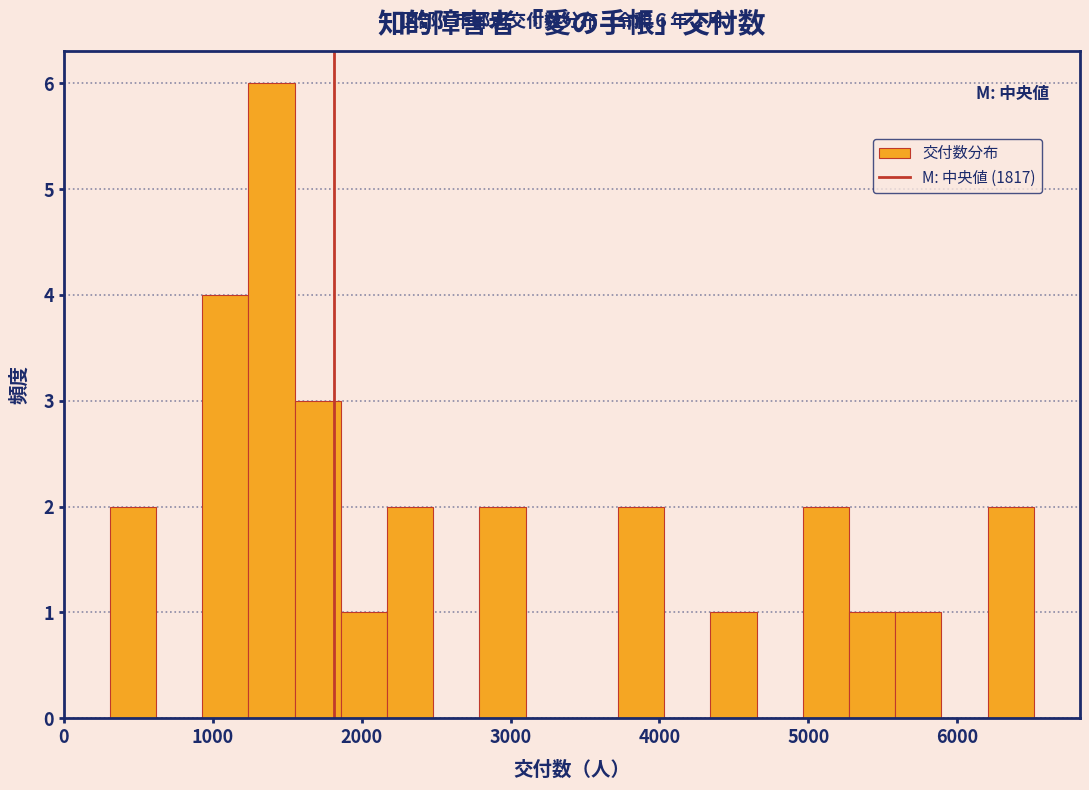

Around what value on the x-axis is the tallest bar? Give the approximate position of its centre, as read against the axis.

1400